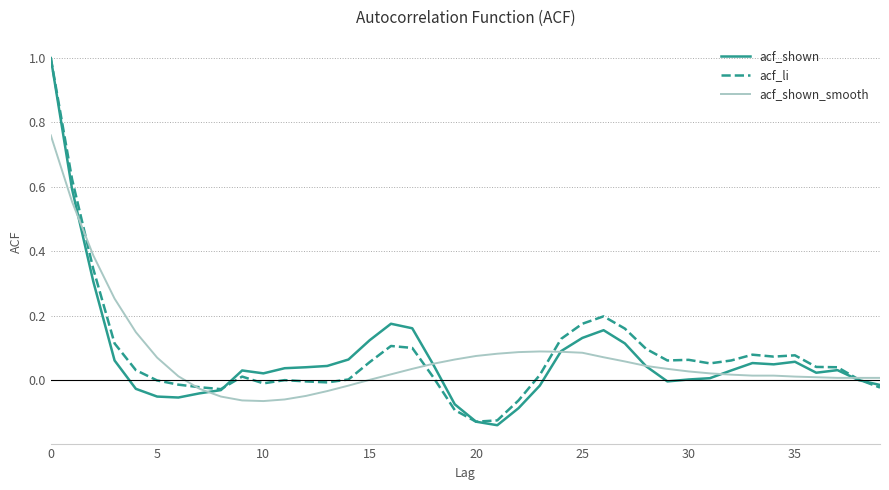

What is the maximum value for acf_li?

1.0